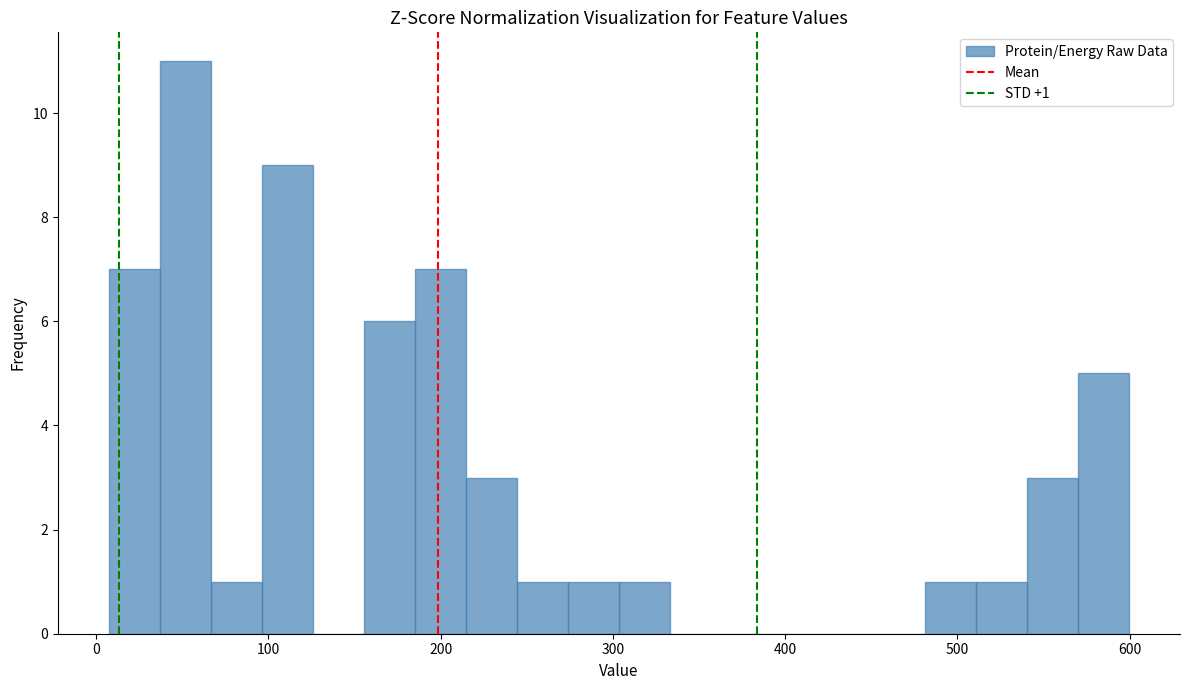

Read against the x-axis, roughly where is the centre of the tallest bar?

50